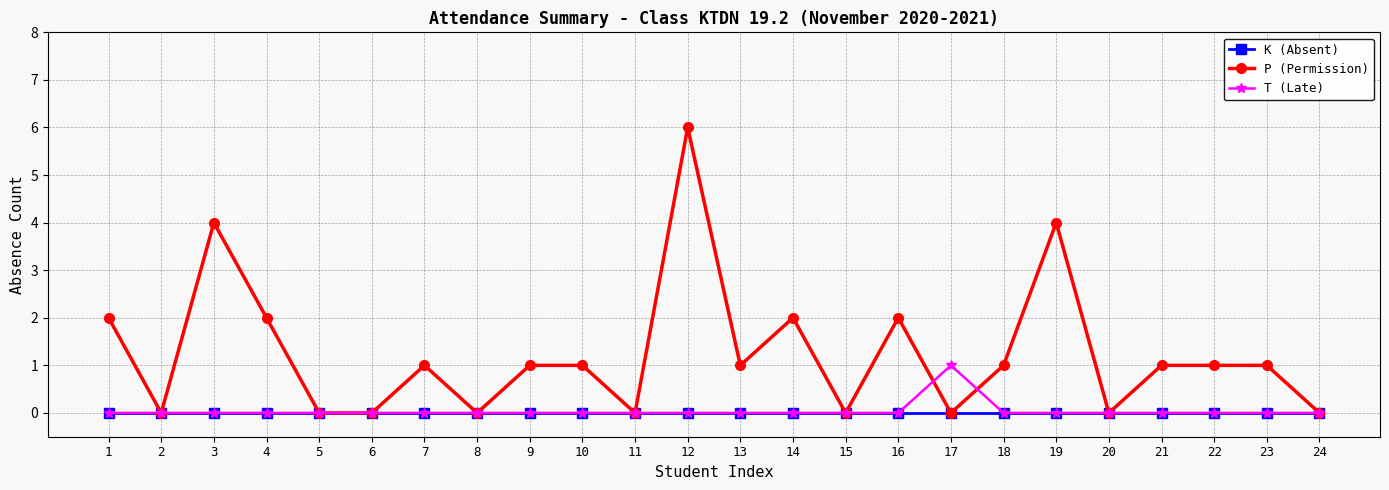

Reading left to right, list all the values displayed in this chart.

K (Absent): 1=0	2=0	3=0	4=0	5=0	6=0	7=0	8=0	9=0	10=0	11=0	12=0	13=0	14=0	15=0	16=0	17=0	18=0	19=0	20=0	21=0	22=0	23=0	24=0
P (Permission): 1=2	2=0	3=4	4=2	5=0	6=0	7=1	8=0	9=1	10=1	11=0	12=6	13=1	14=2	15=0	16=2	17=0	18=1	19=4	20=0	21=1	22=1	23=1	24=0
T (Late): 1=0	2=0	3=0	4=0	5=0	6=0	7=0	8=0	9=0	10=0	11=0	12=0	13=0	14=0	15=0	16=0	17=1	18=0	19=0	20=0	21=0	22=0	23=0	24=0